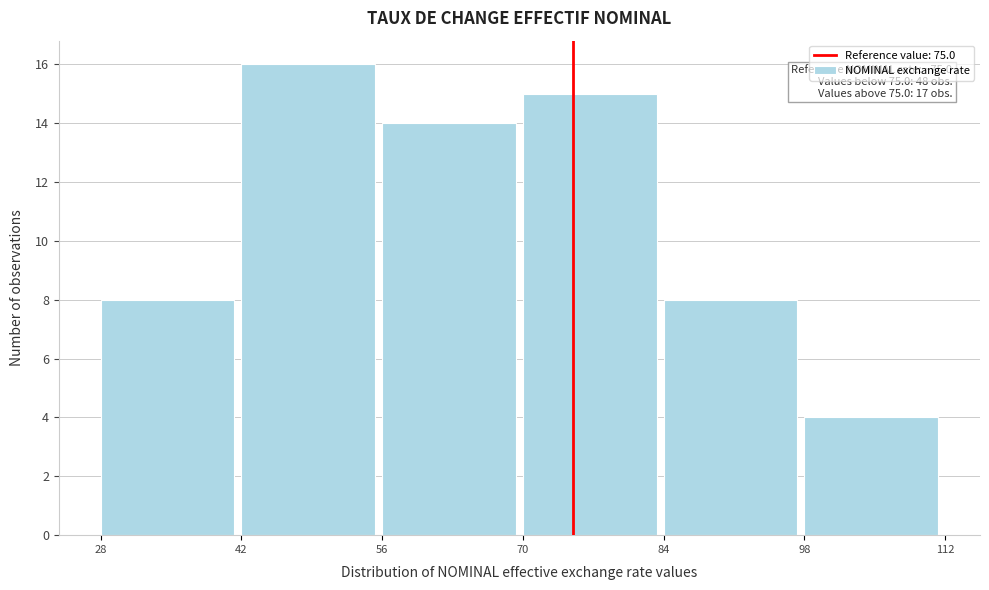

Which range on the x-axis has the tallest bar?

42 to 56